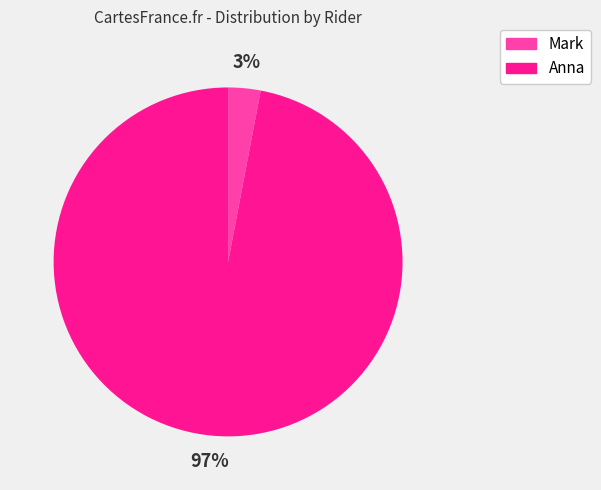

Does Mark account for over 50% of the chart?

No